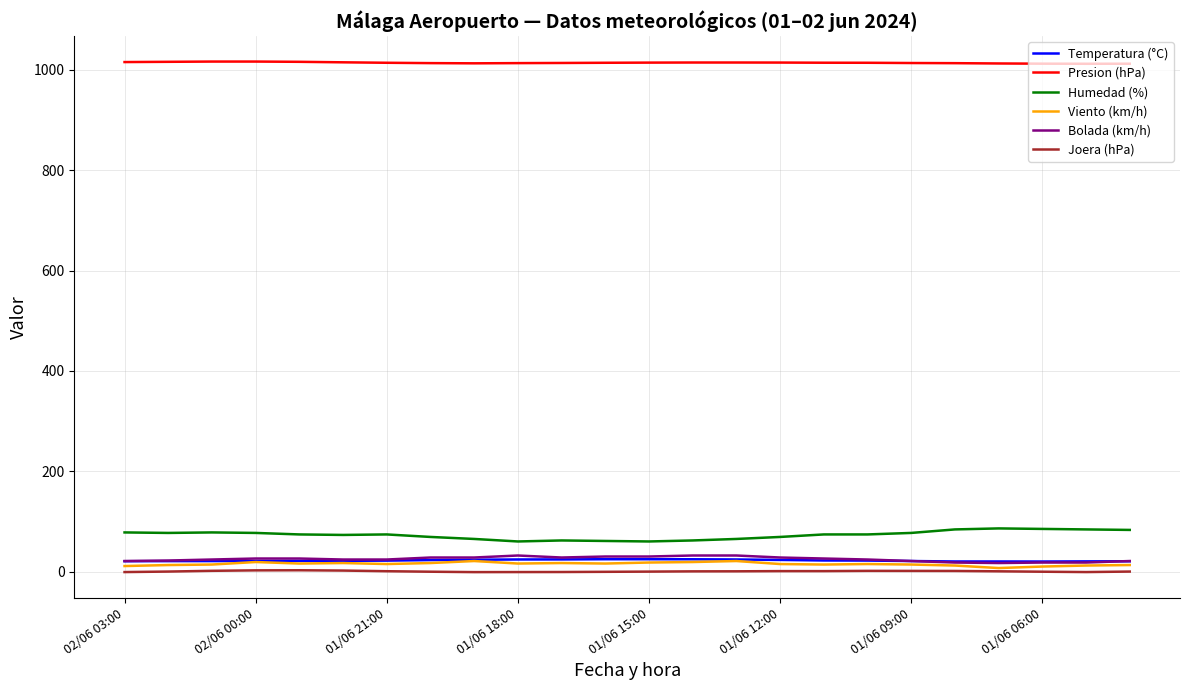

True or false: Presion (hPa) and Bolada (km/h) cross at least once.

False